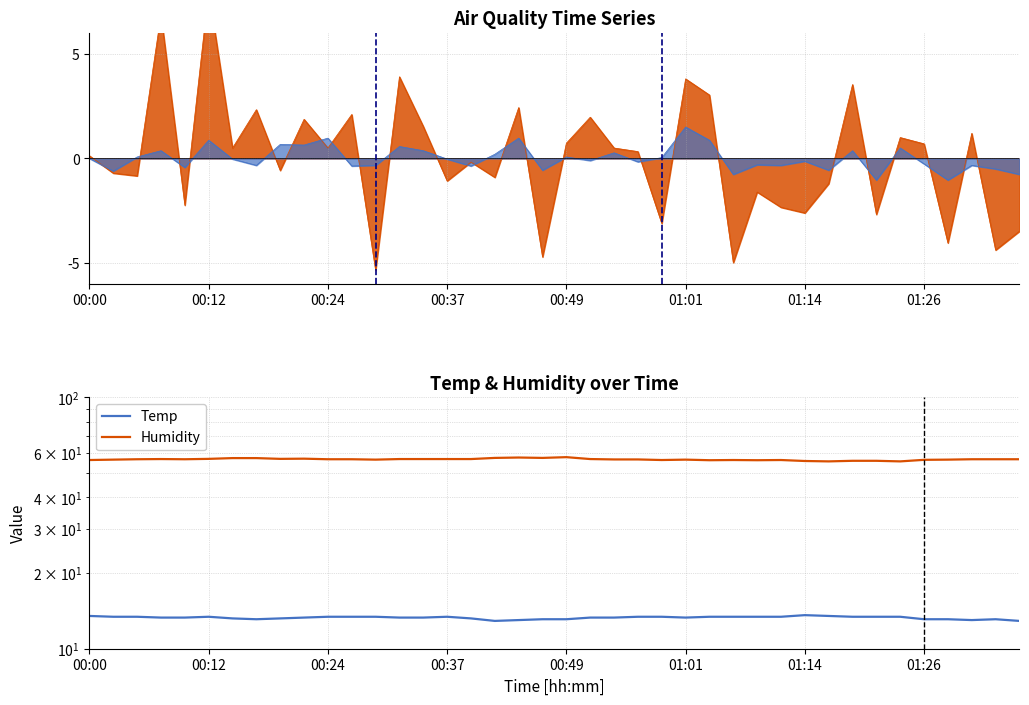

Count the Temp values in the range 13 to 14.

38